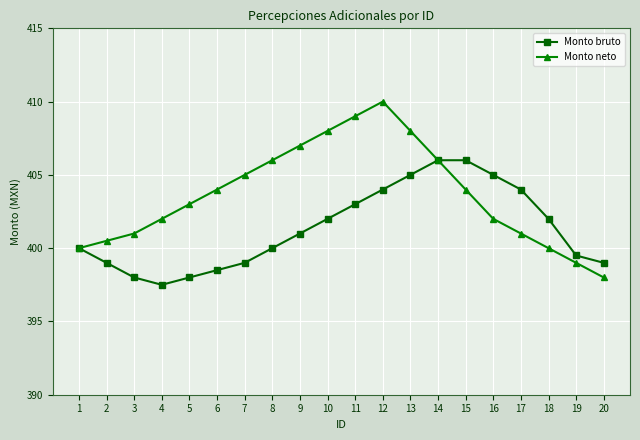

What is the value of the Monto neto point at the 16th from the left?

402.0